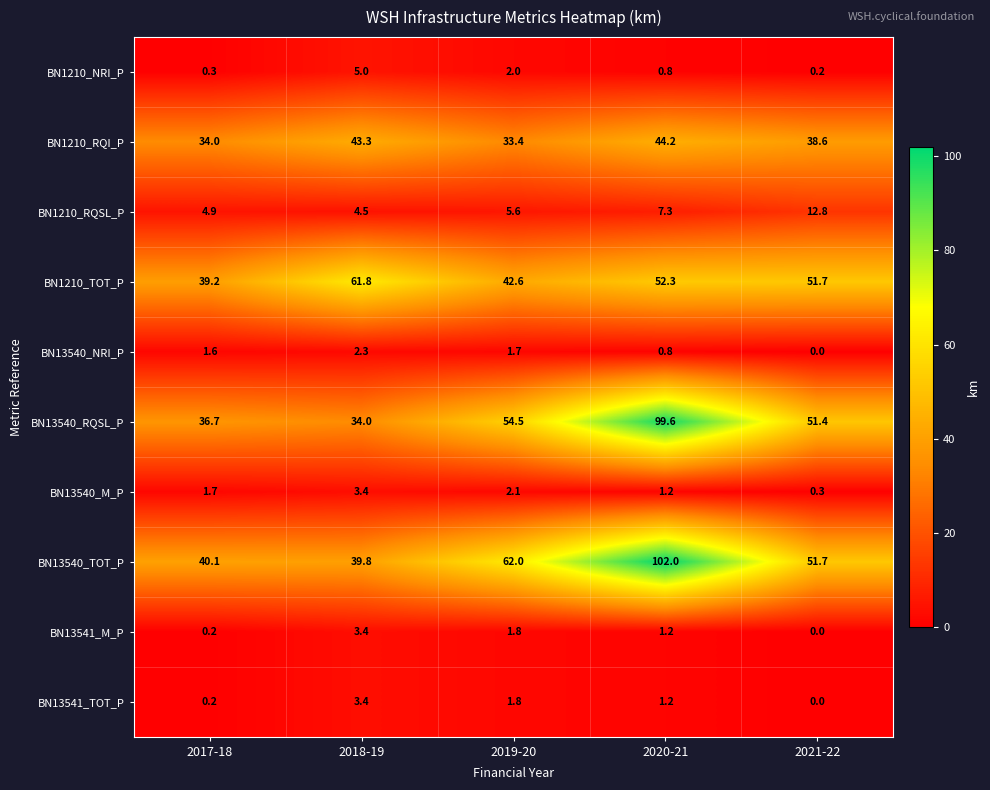

Where is BN1210_NRI_P nearest to the value 2?

2019-20